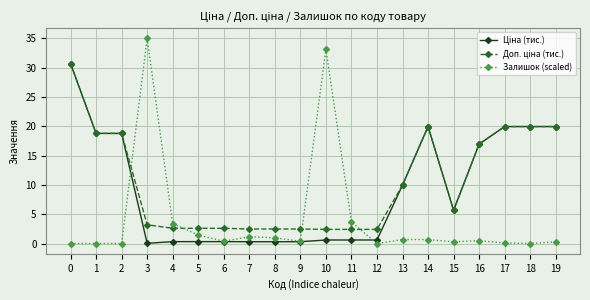

Is it true that Залишок (scaled) equals 0.1 at 17?

True